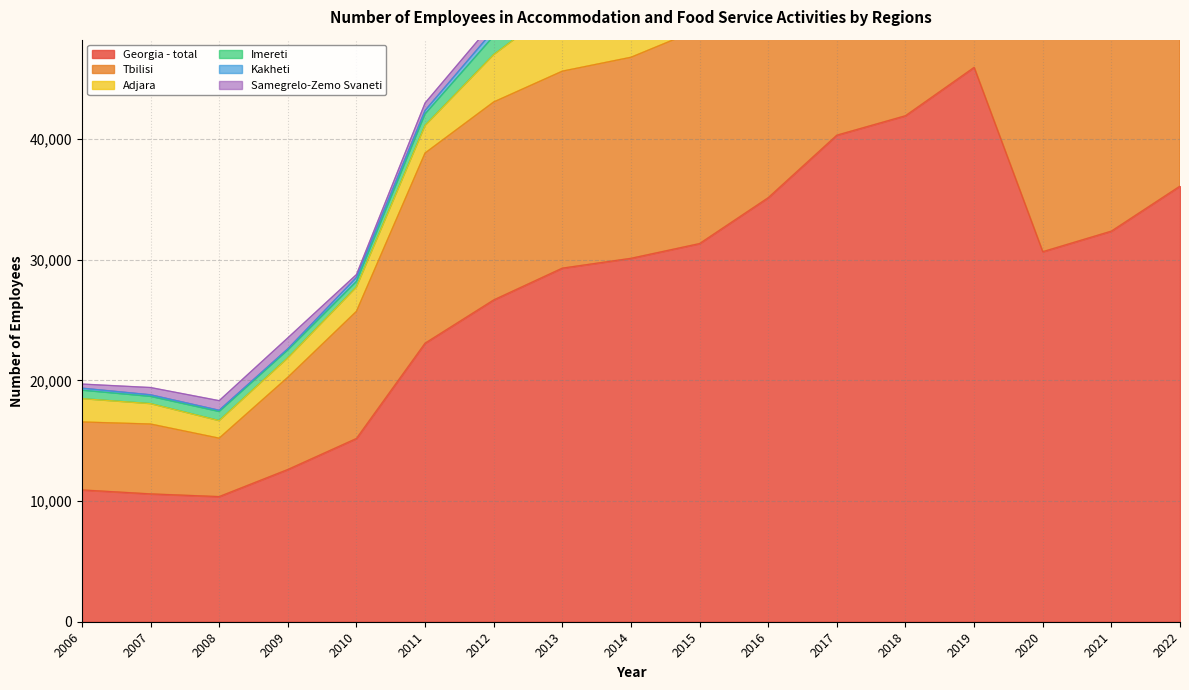

At which category is the sum across all series the highest?

2019